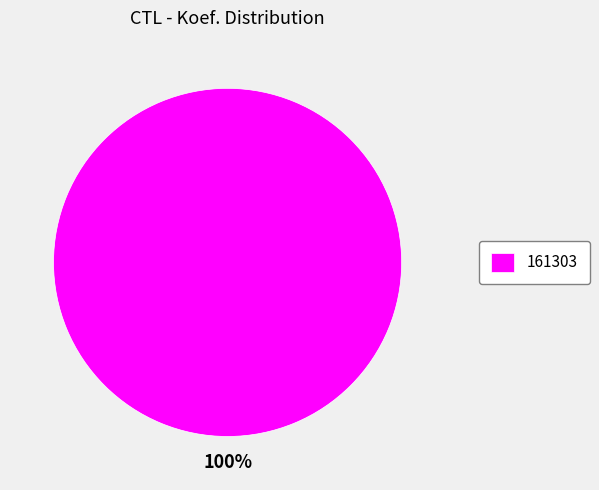

How many slices are in this pie chart?

1